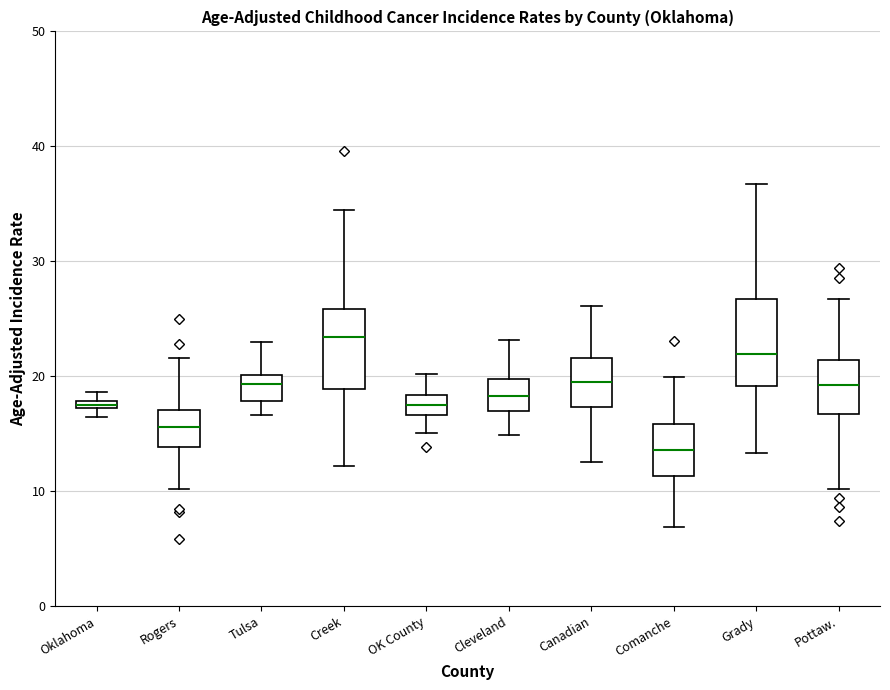

Where is the lower edge of the box for Oklahoma on the y-axis? The values are not printed on the chart, so give them approximately, as read against the axis.

17